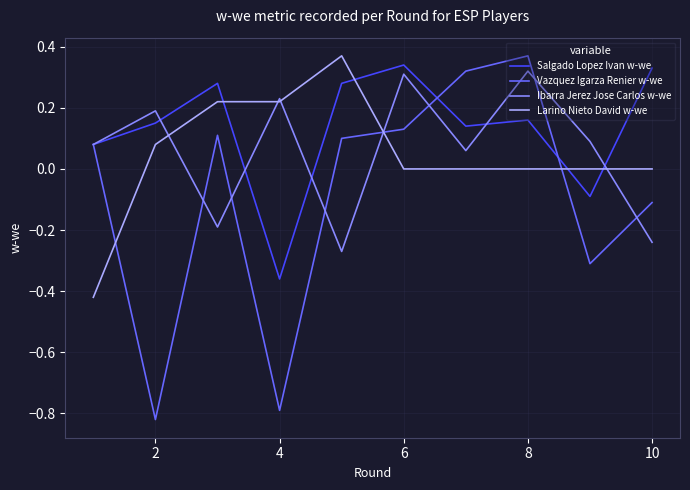

Which series has the largest total across all categories?

Salgado Lopez Ivan w-we